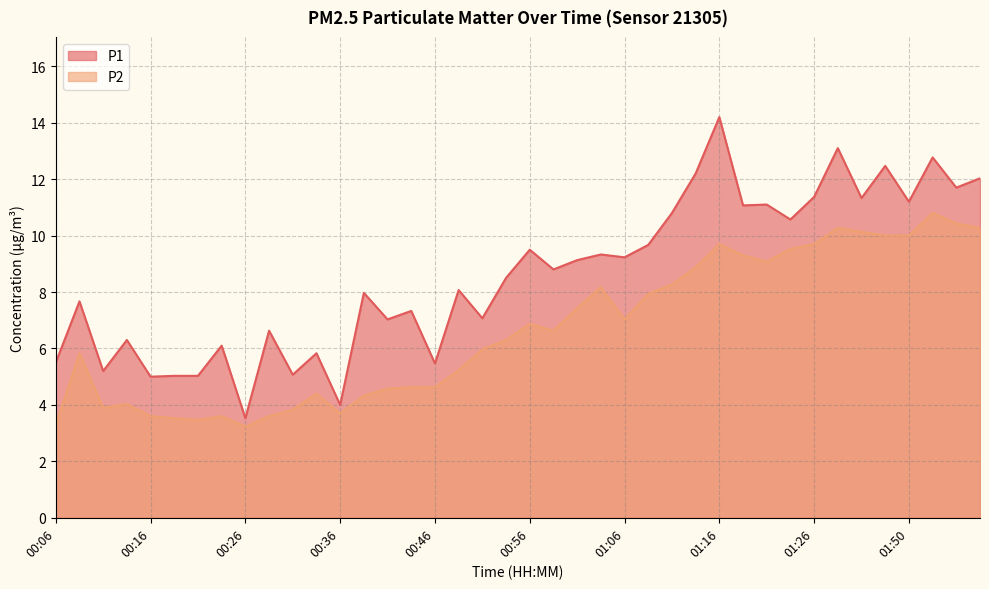

What are all the series names shown in the legend?

P1, P2